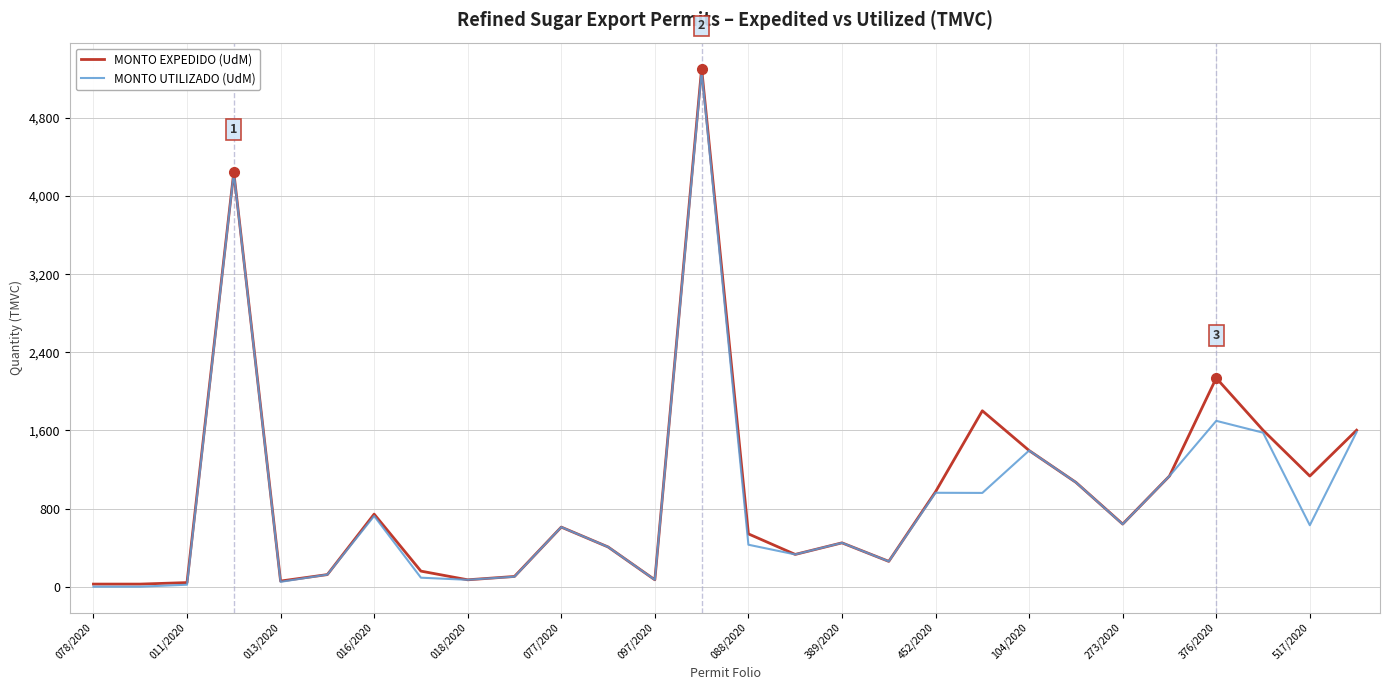

In MONTO UTILIZADO (UdM), how many points are higher than both neighbors (excluding endpoints)?

8